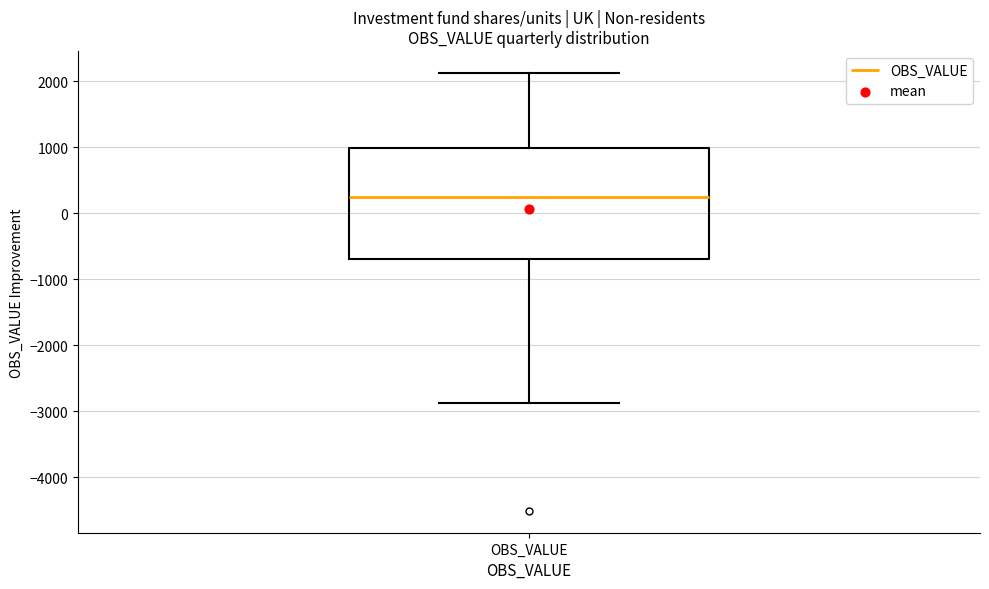

Read this box plot against the y-axis: the position of the median line, the range covered by the box, and the ends of both whiskers. The values are not printed on the chart, so give them approximately, as read against the axis.

median 300, box -700 to 1000, whiskers -2900 to 2100